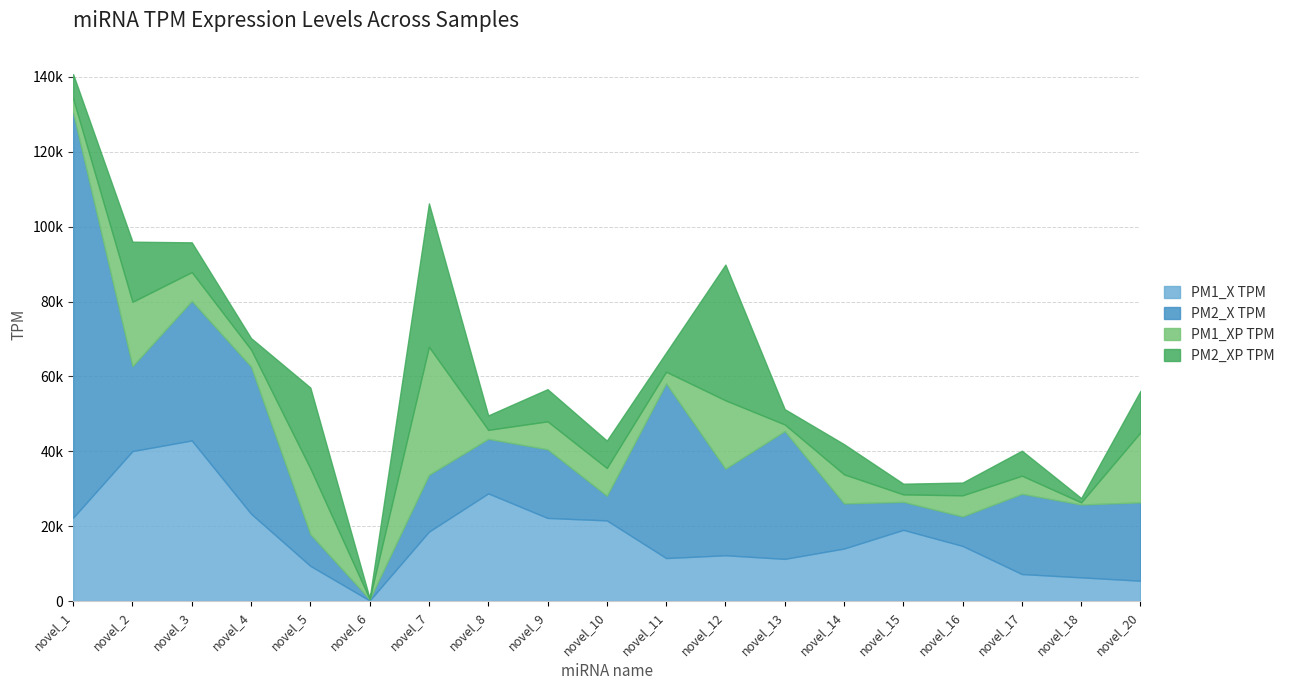

Which has a higher value, novel_5 or novel_2?

novel_2